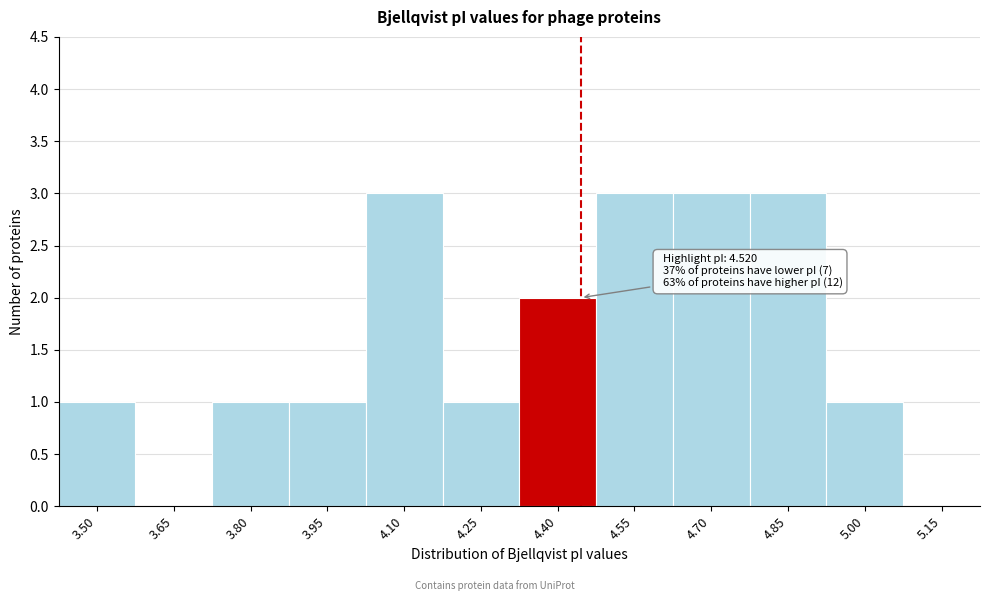

Reading left to right, what are all the values shown in this chart?

3.50=1	3.65=0	3.80=1	3.95=1	4.10=3	4.25=1	4.40=2	4.55=3	4.70=3	4.85=3	5.00=1	5.15=0